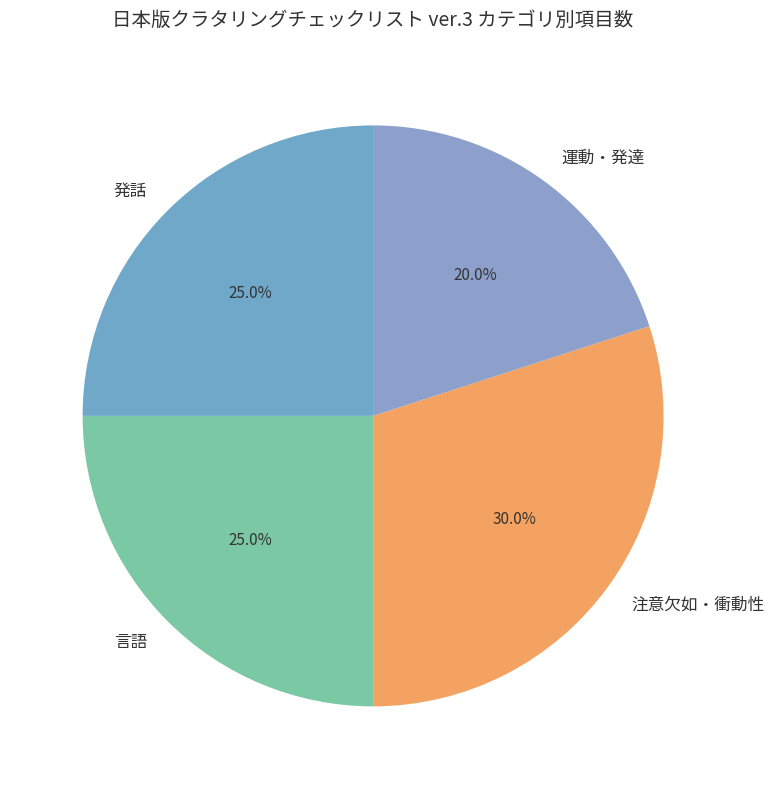

True or false: 発話 accounts for 25% of the total.

True